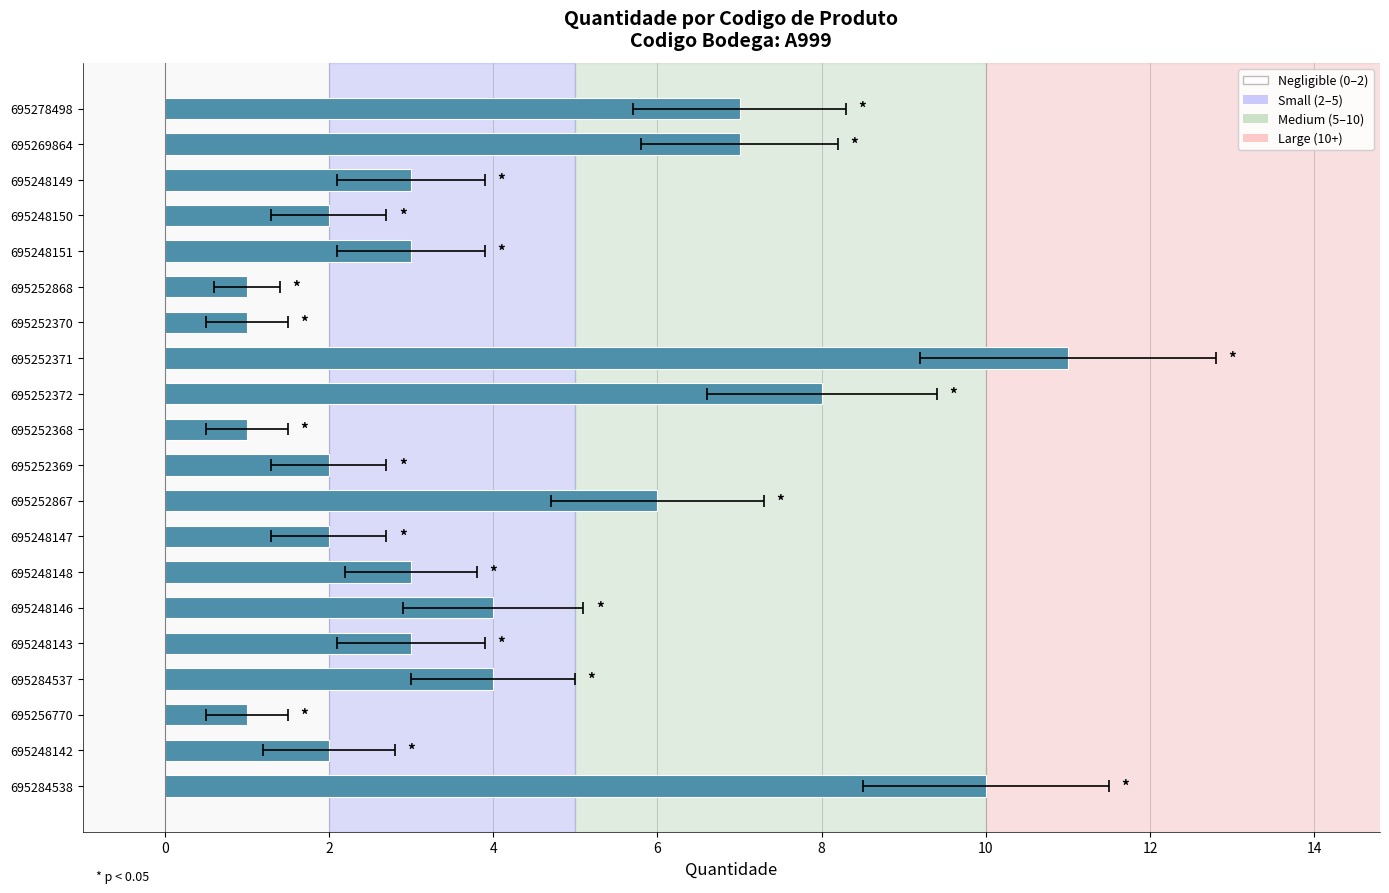

True or false: the data shows 4 at 695284537.

True